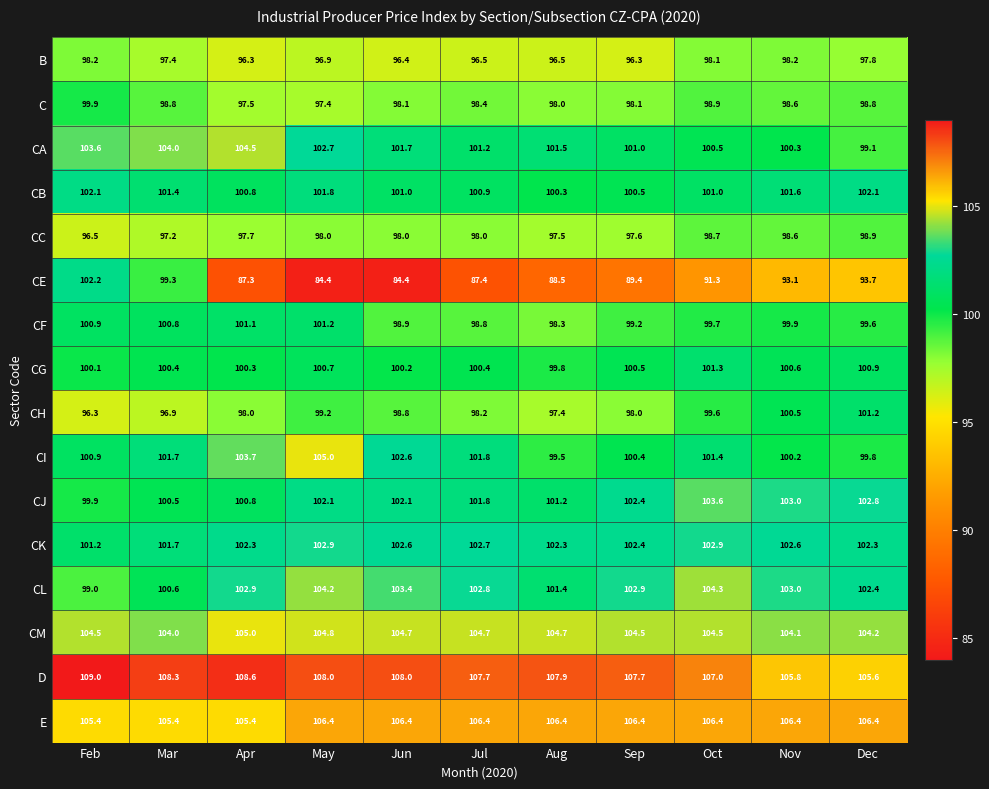

What is the difference between the highest and lowest values at Feb?

12.7